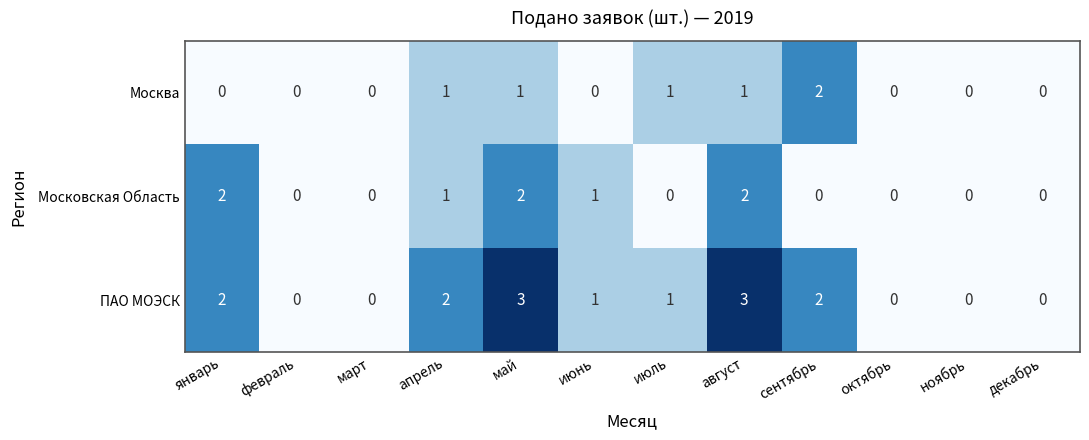

Which series has the largest total across all categories?

ПАО МОЭСК